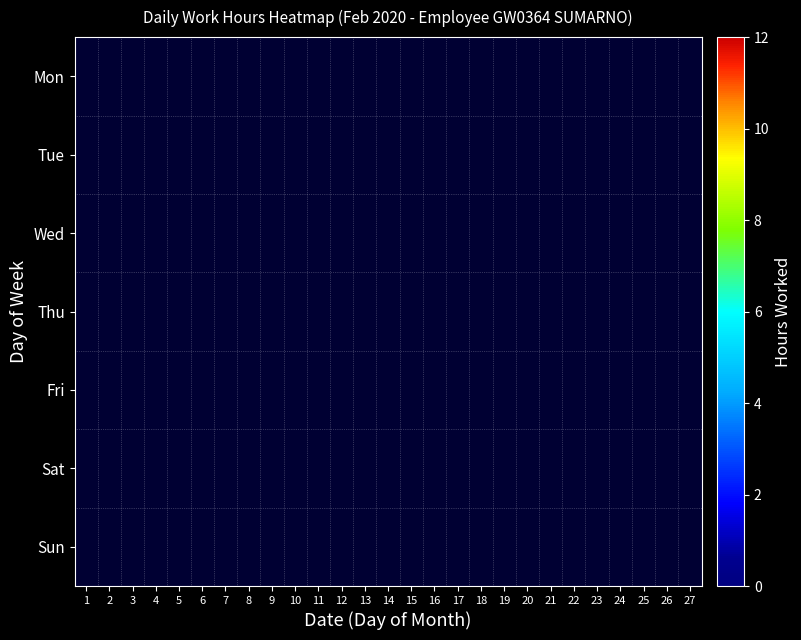

How many distinct data groups are displayed?

7